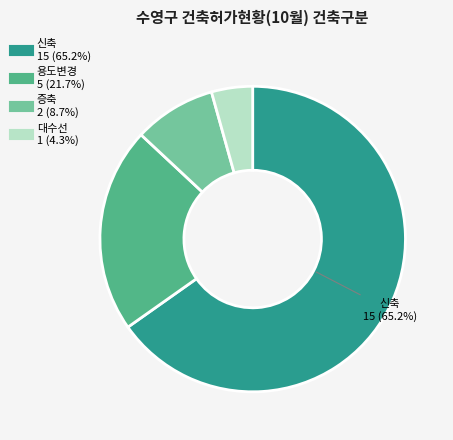

Rank the categories by value from highest to lowest.

신축, 용도변경, 증축, 대수선